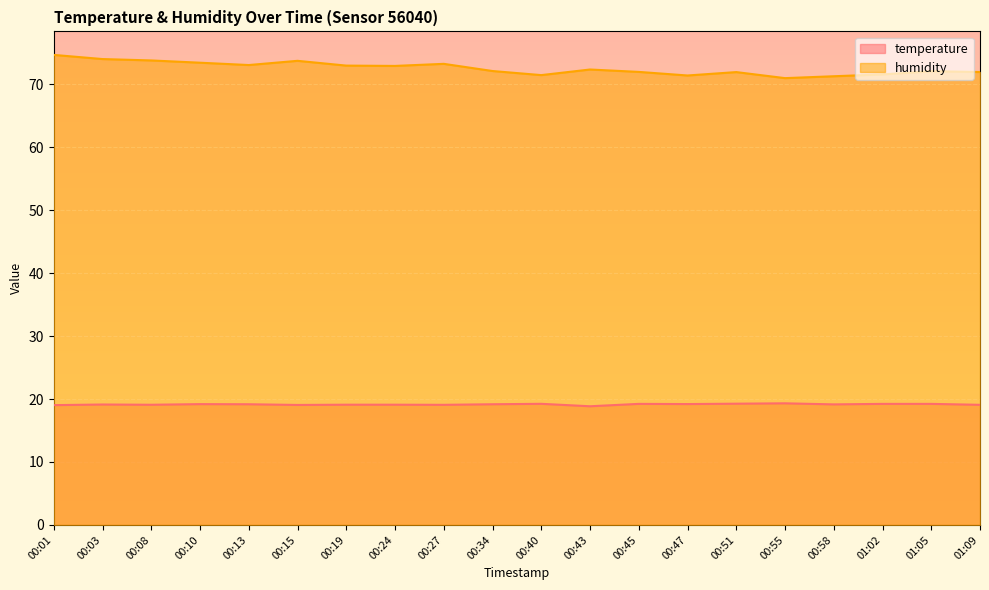

At how many categories does at least one series exceed 67?

20